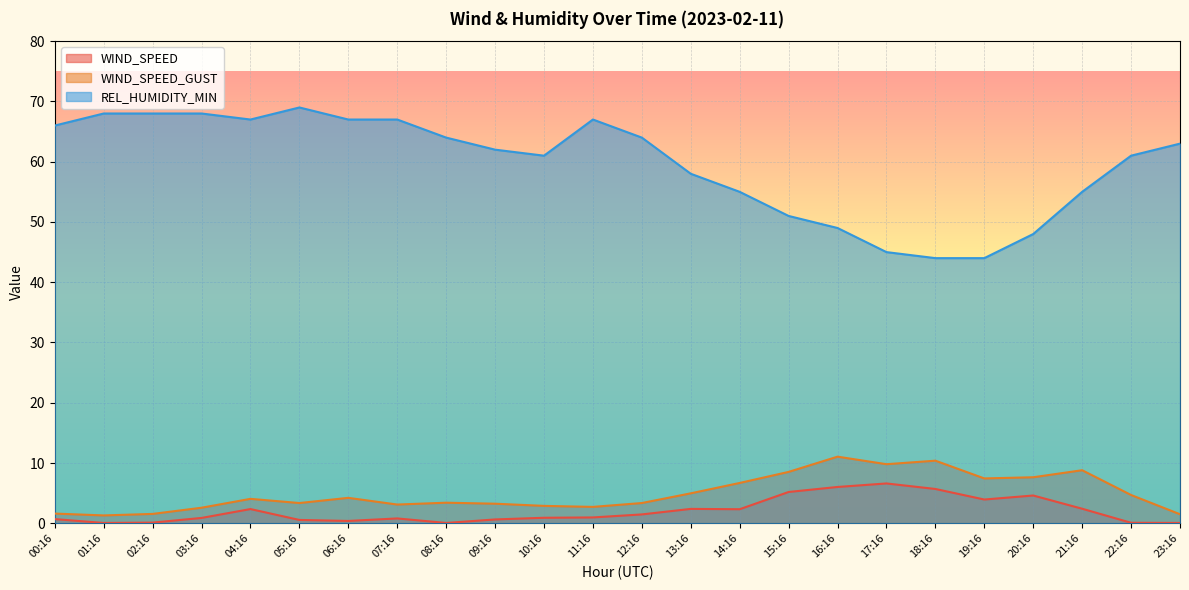

In WIND_SPEED_GUST, how many points are lower than both neighbors (excluding endpoints)?

6